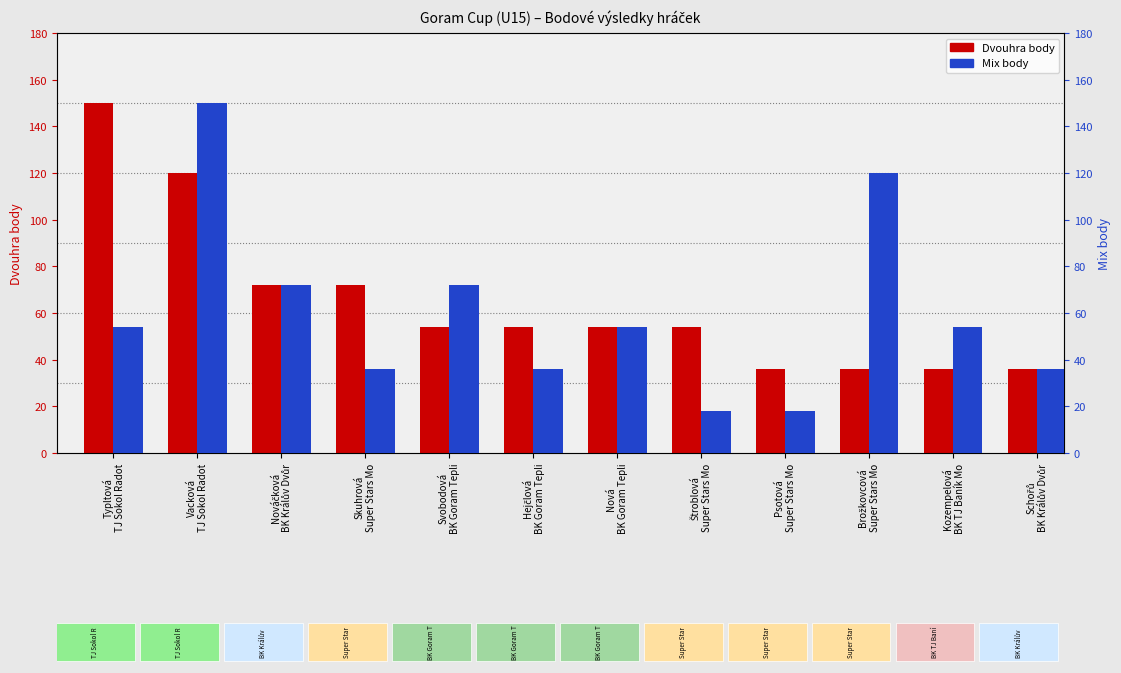

What is the average value of the Mix body series?

60